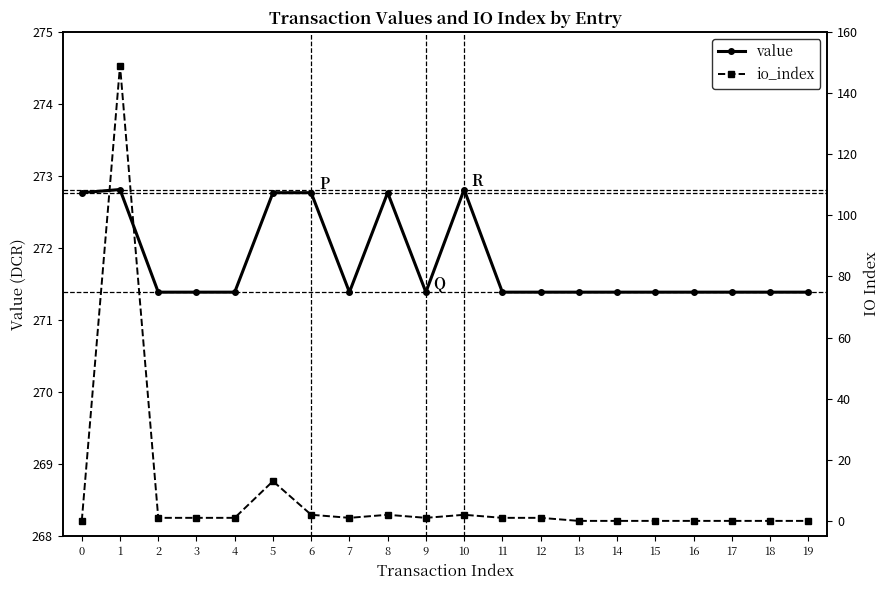

Rank the series at 15 from lowest to highest value.

io_index, value